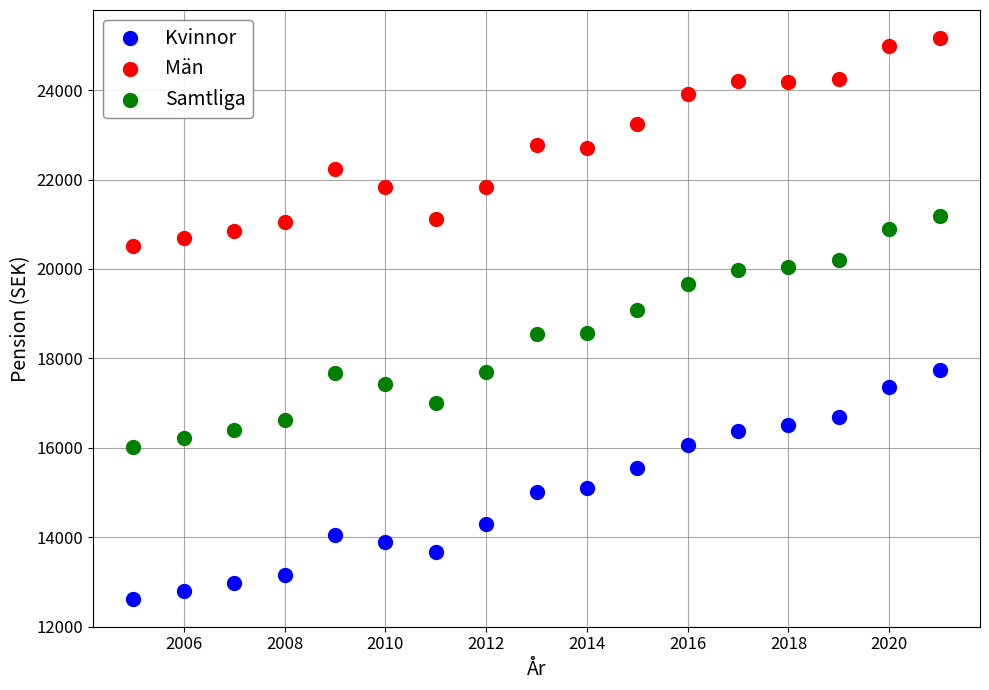

Across all series, what Y value is closest to 18895?

19072